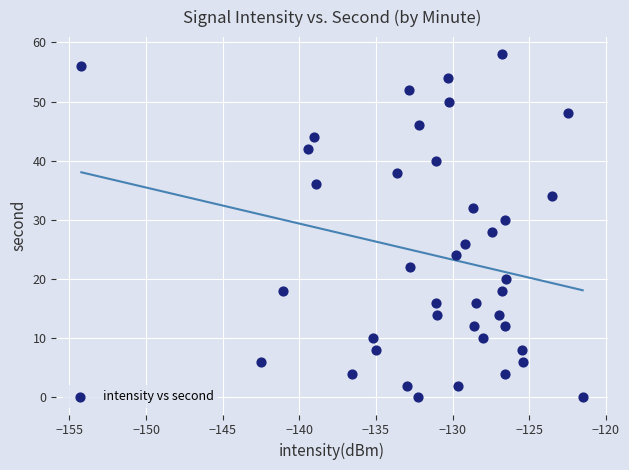

What is the range of Y values (max minus min)?

58